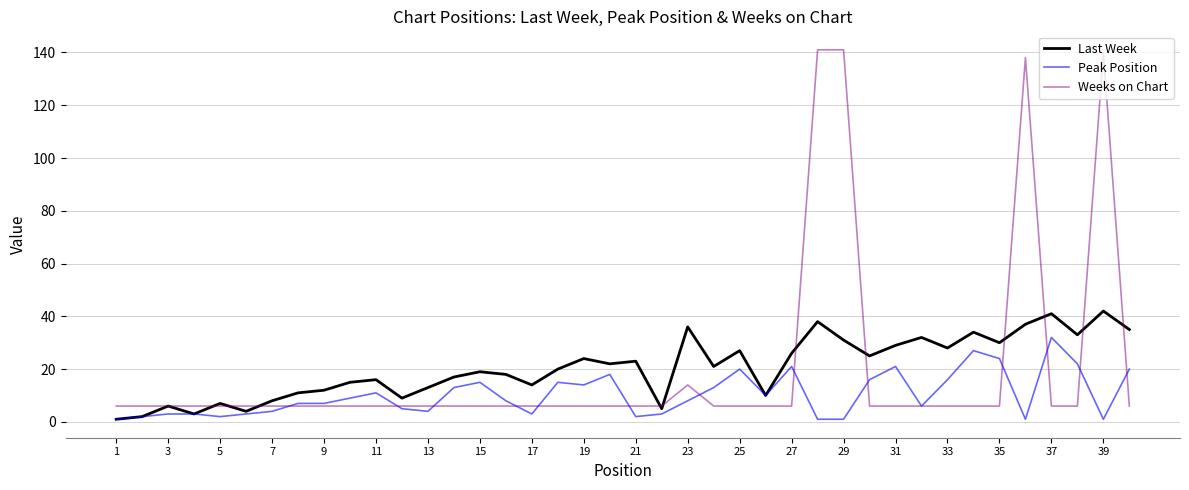

What is the greatest value displayed?

141